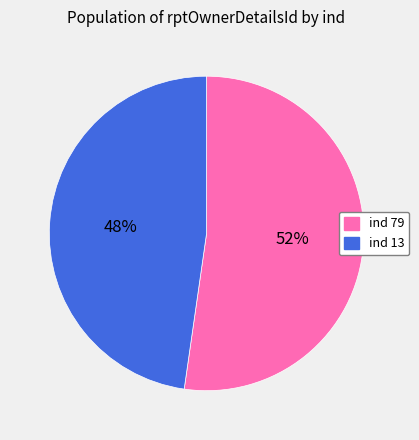

Which slice represents more than half of the pie?

ind 79